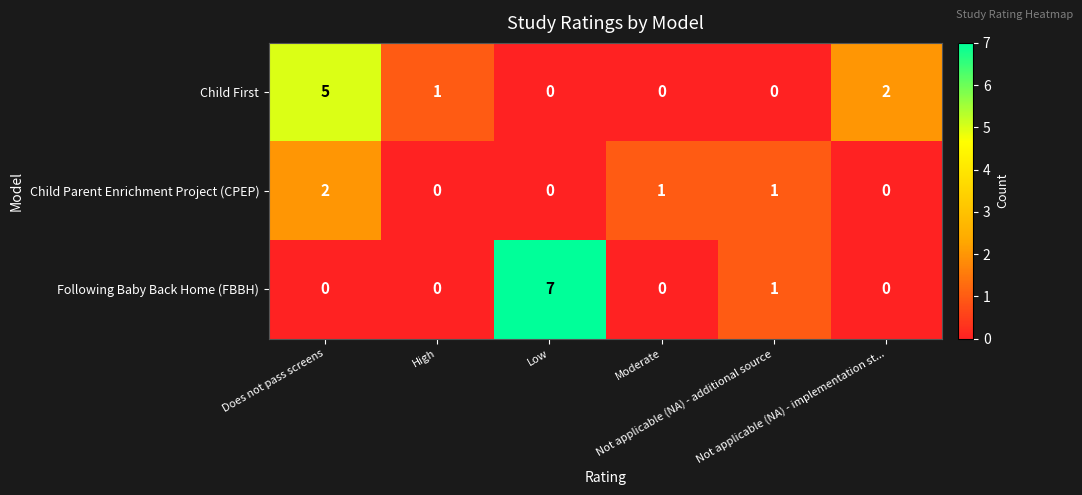

What is the difference between the maximum and minimum values in the Child First series?

5